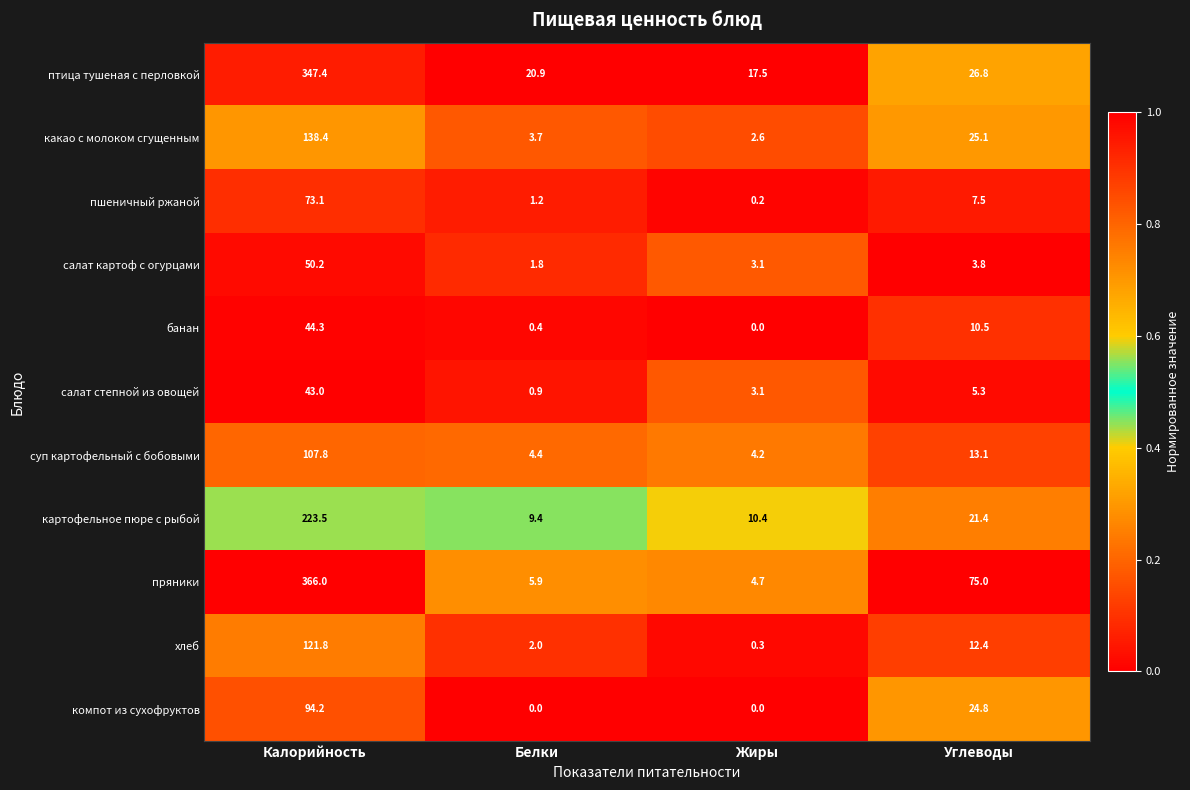

At Белки, list the series in order from largest to smallest.

птица тушеная с перловкой, картофельное пюре с рыбой, пряники, суп картофельный с бобовыми, какао с молоком сгущенным, хлеб, салат картоф с огурцами, пшеничный ржаной, салат степной из овощей, банан, компот из сухофруктов